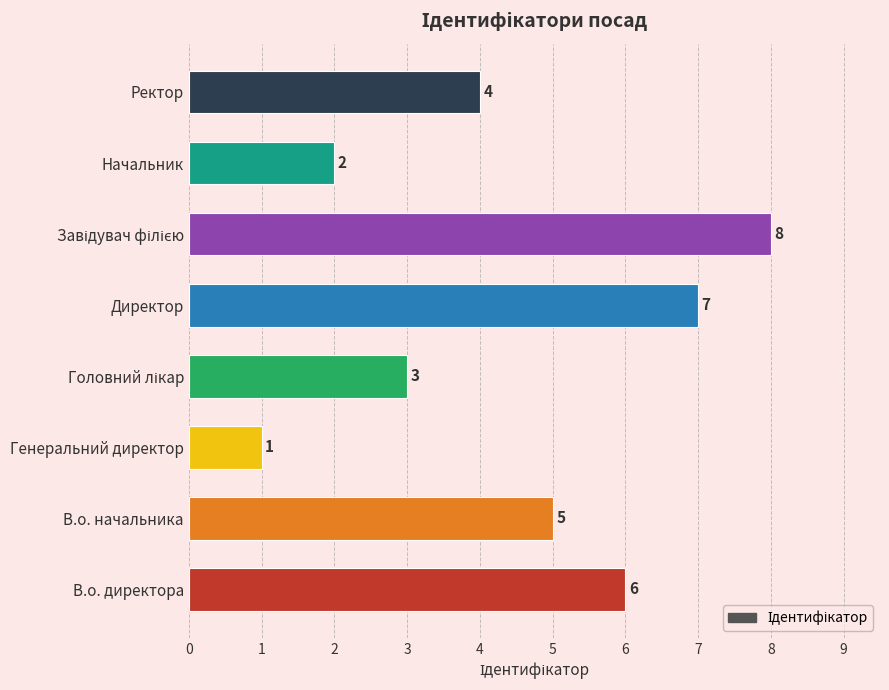

What is the change in value from Директор to Начальник?

-5